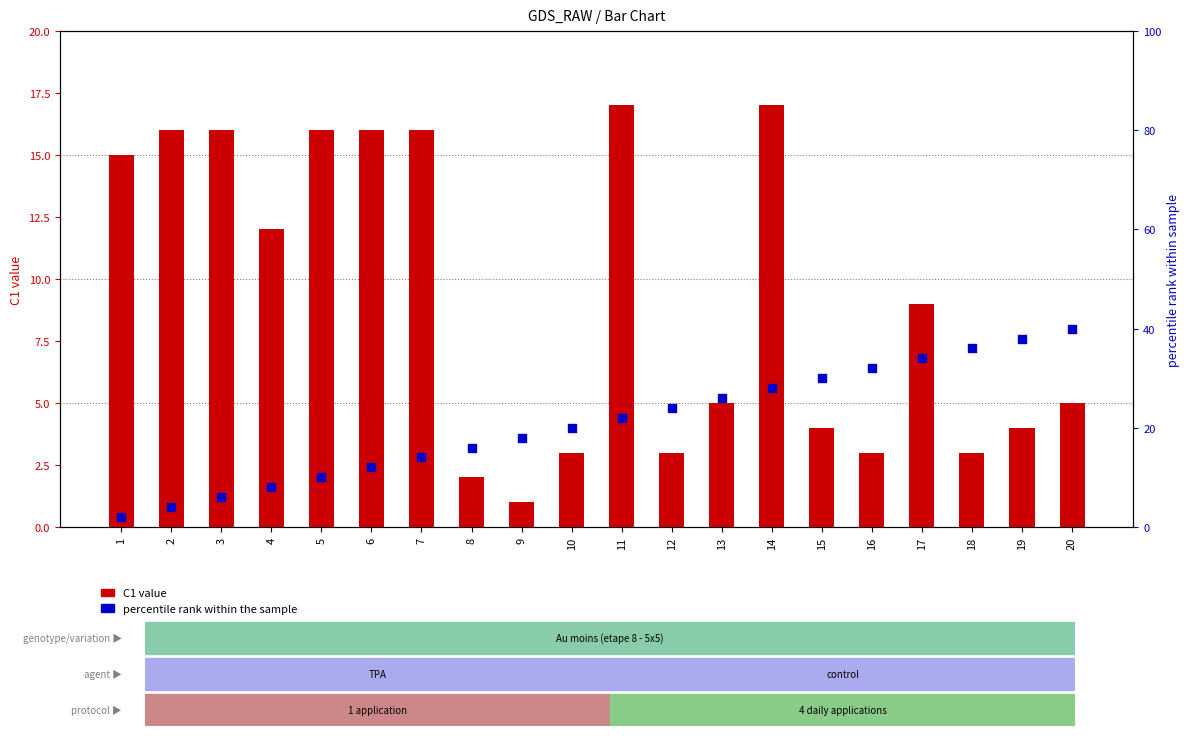

Which series has the largest total across all categories?

percentile rank